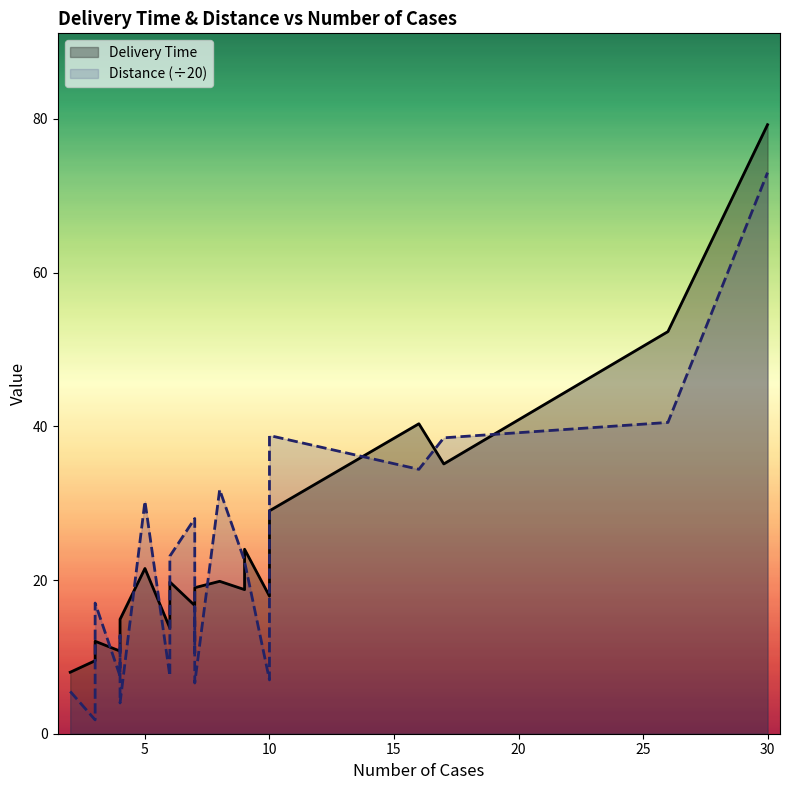

What is the lowest value of the Delivery Time series?

8.0